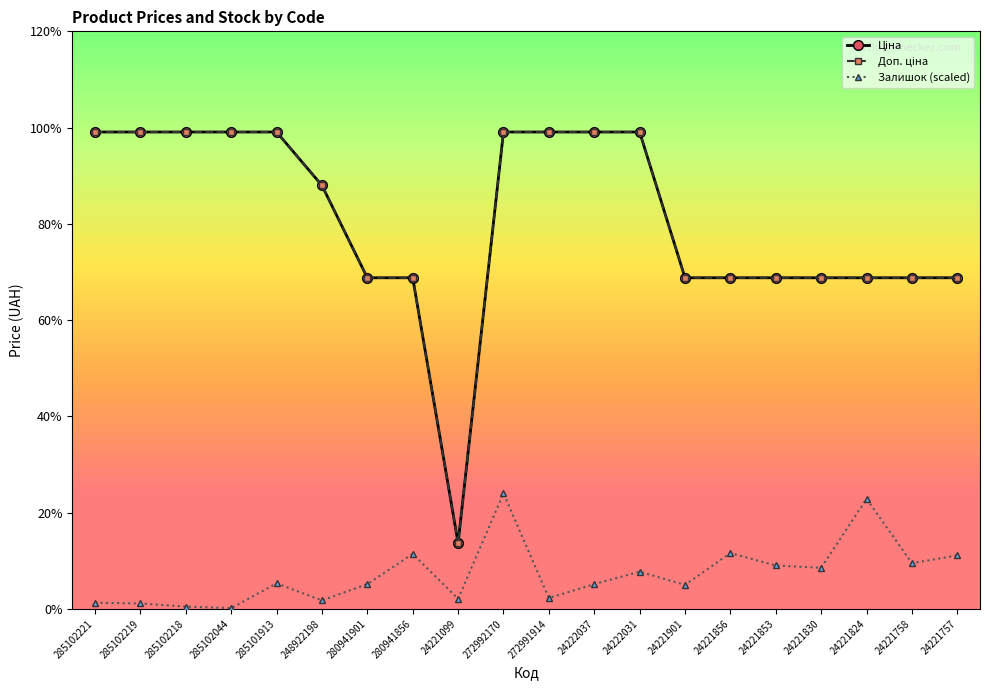

Is this an area chart (filled region under the line)?

No